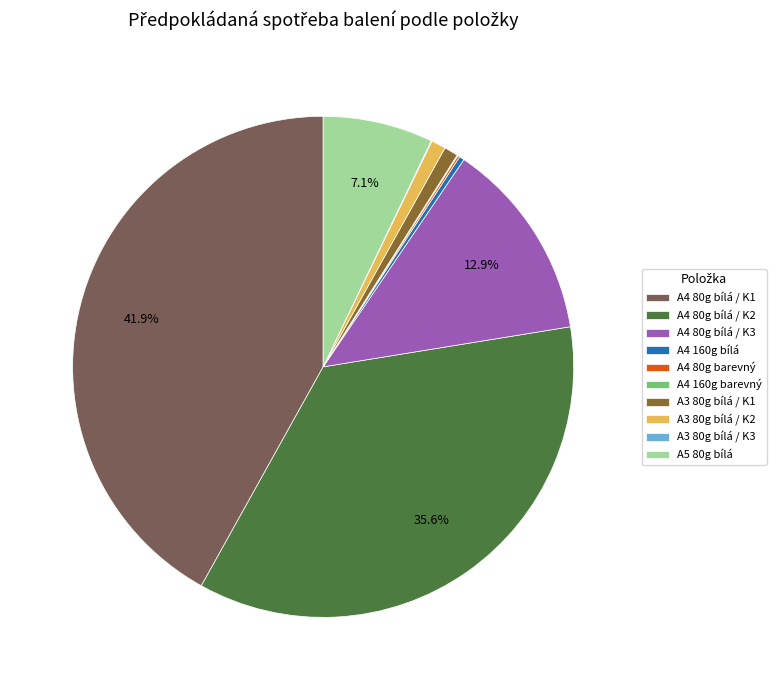

Is the sum of A5 80g bílá and A4 80g bílá / K2 greater than half?

No